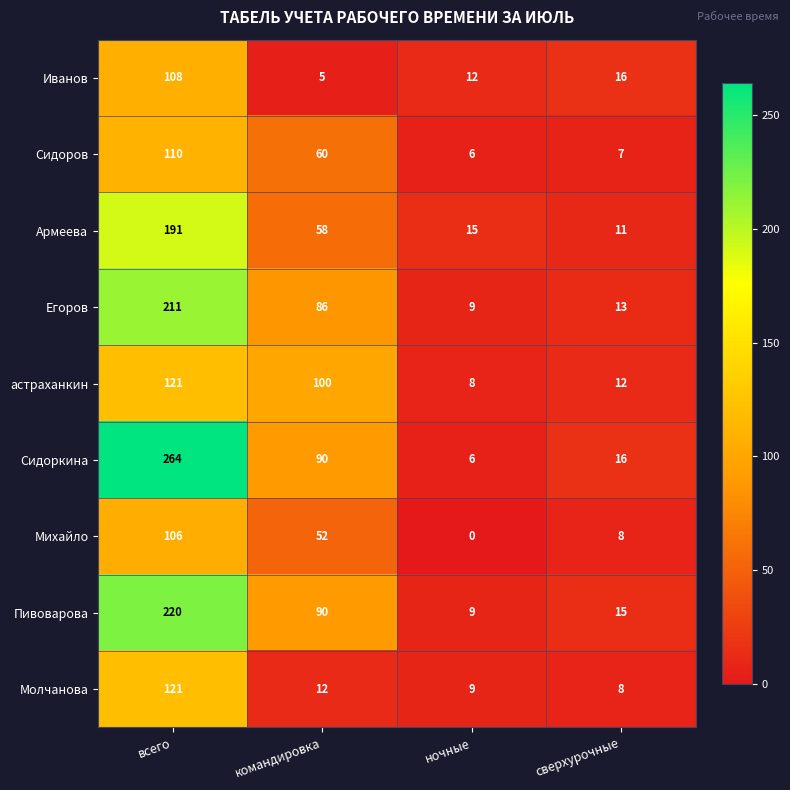

What value does the астраханкин series have at сверхурочные, to the nearest 5?

10